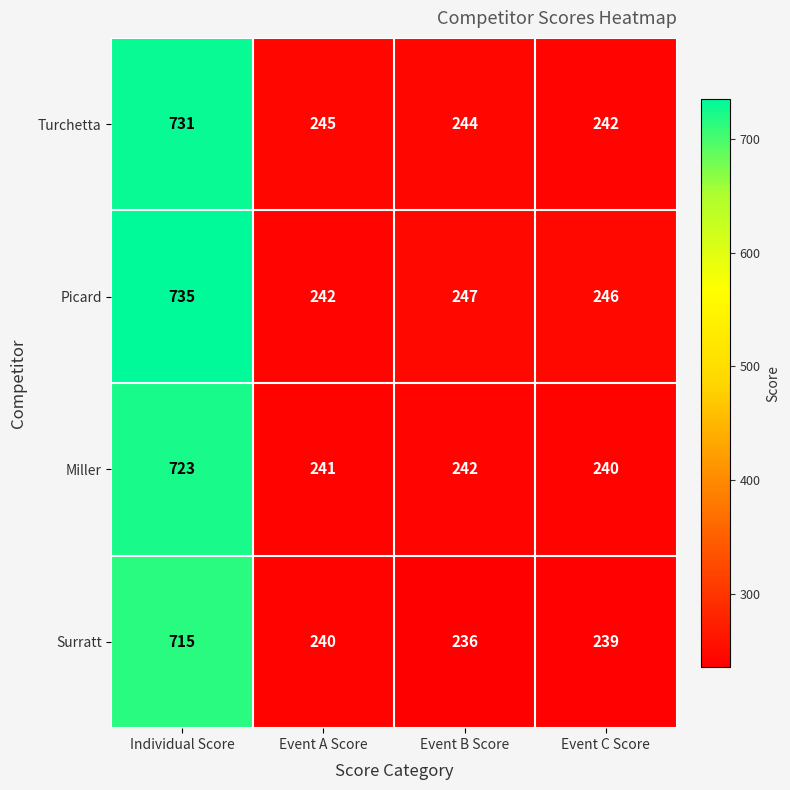

Which series changed the most between Event A Score and Event B Score?

Picard